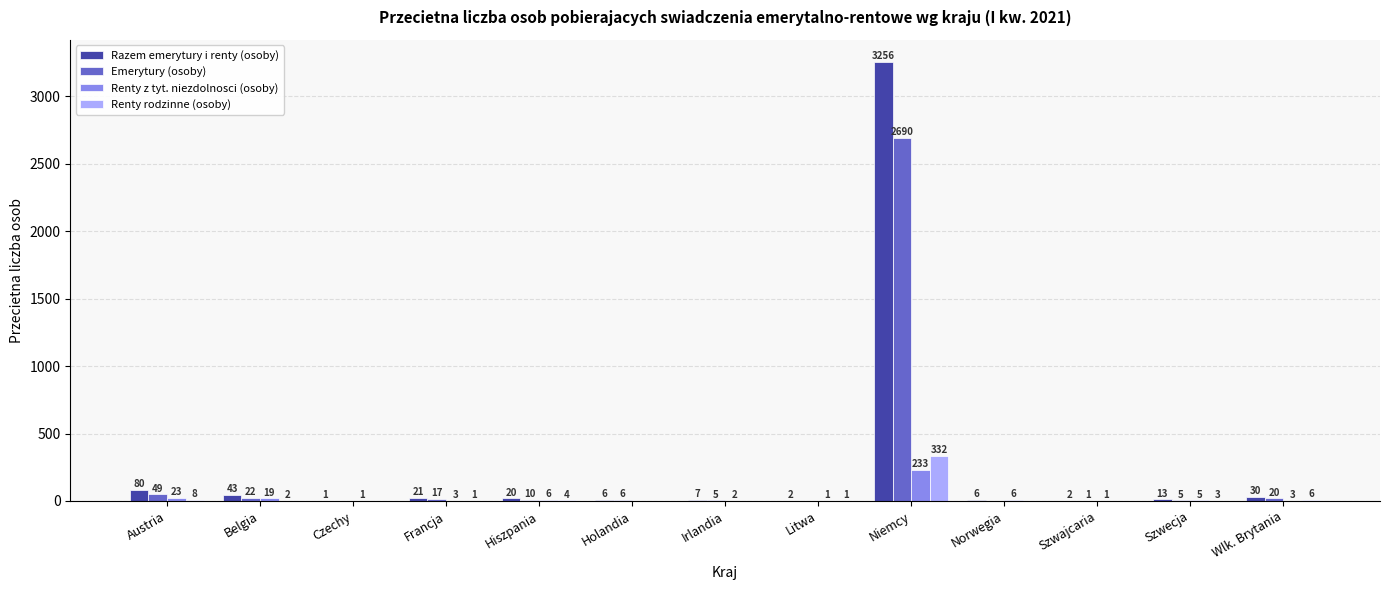

How many positive values does the Renty z tyt. niezdolnosci (osoby) series have?

12